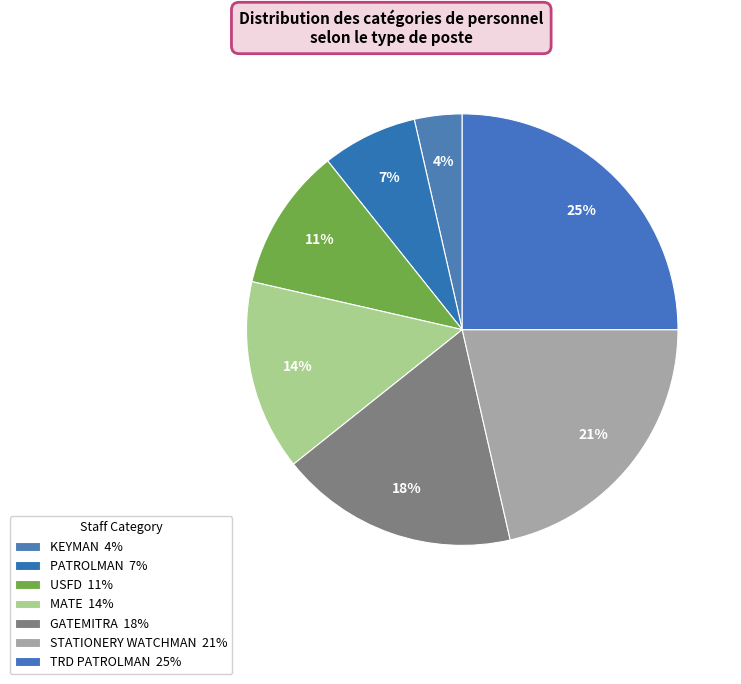

Count the number of slices in the pie.

7